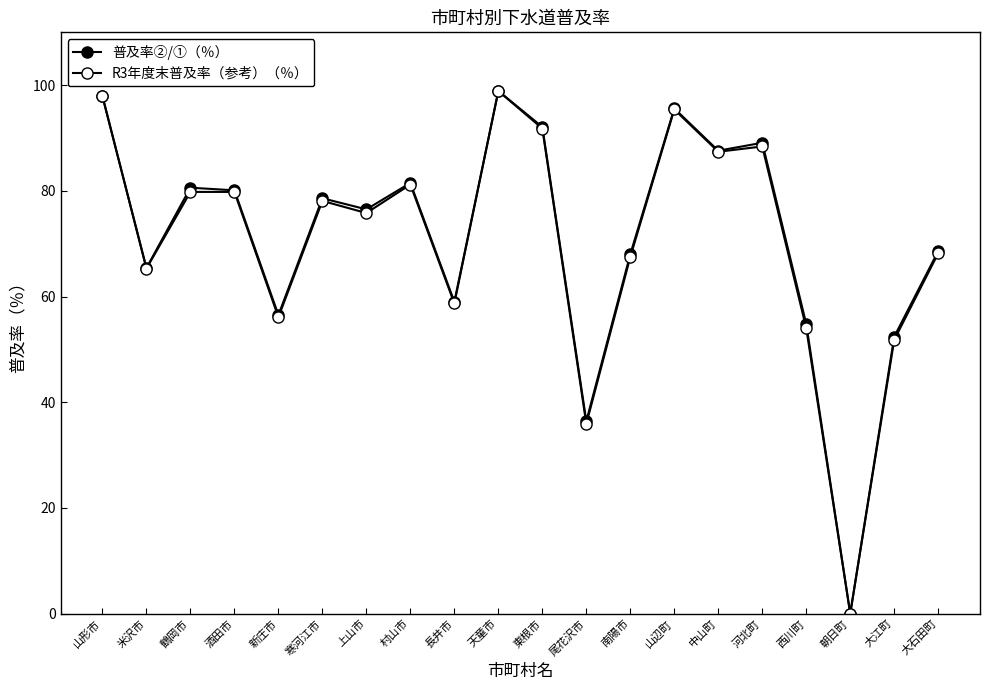

True or false: 普及率②/①（％） and R3年度末普及率（参考）（％） cross at least once.

False